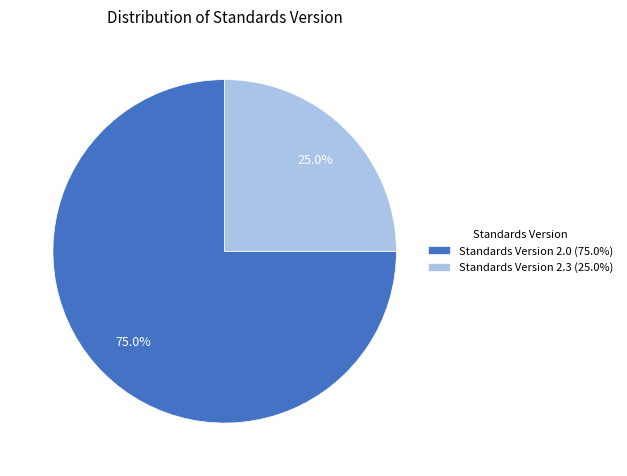

Which slice is the largest?

Standards Version 2.0 (75.0%)